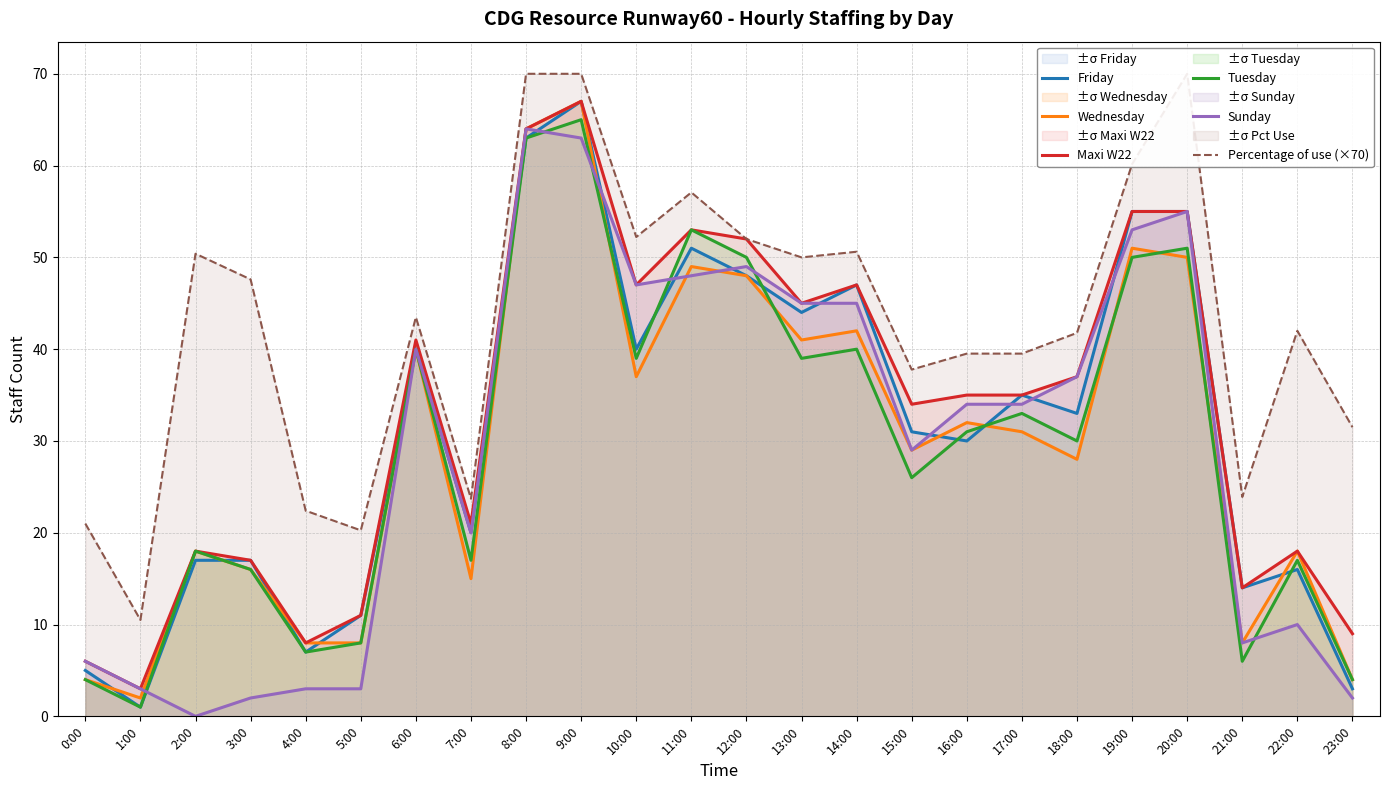

Where is the first local maximum for Friday?

6:00